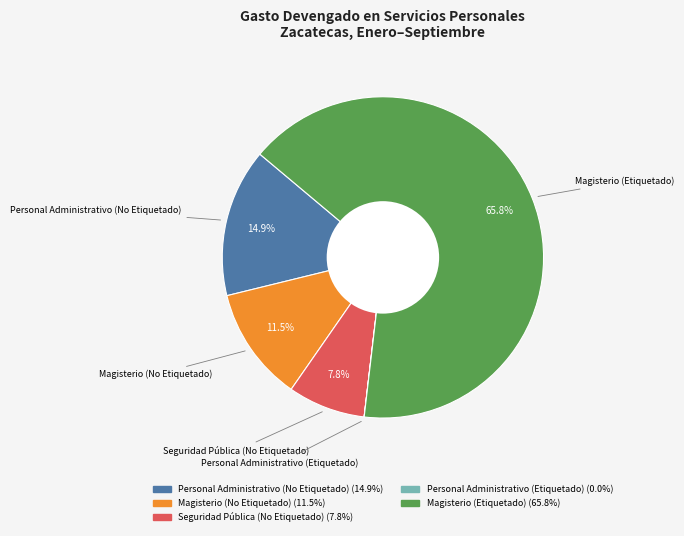

What is the largest slice in the pie chart?

Magisterio (Etiquetado)